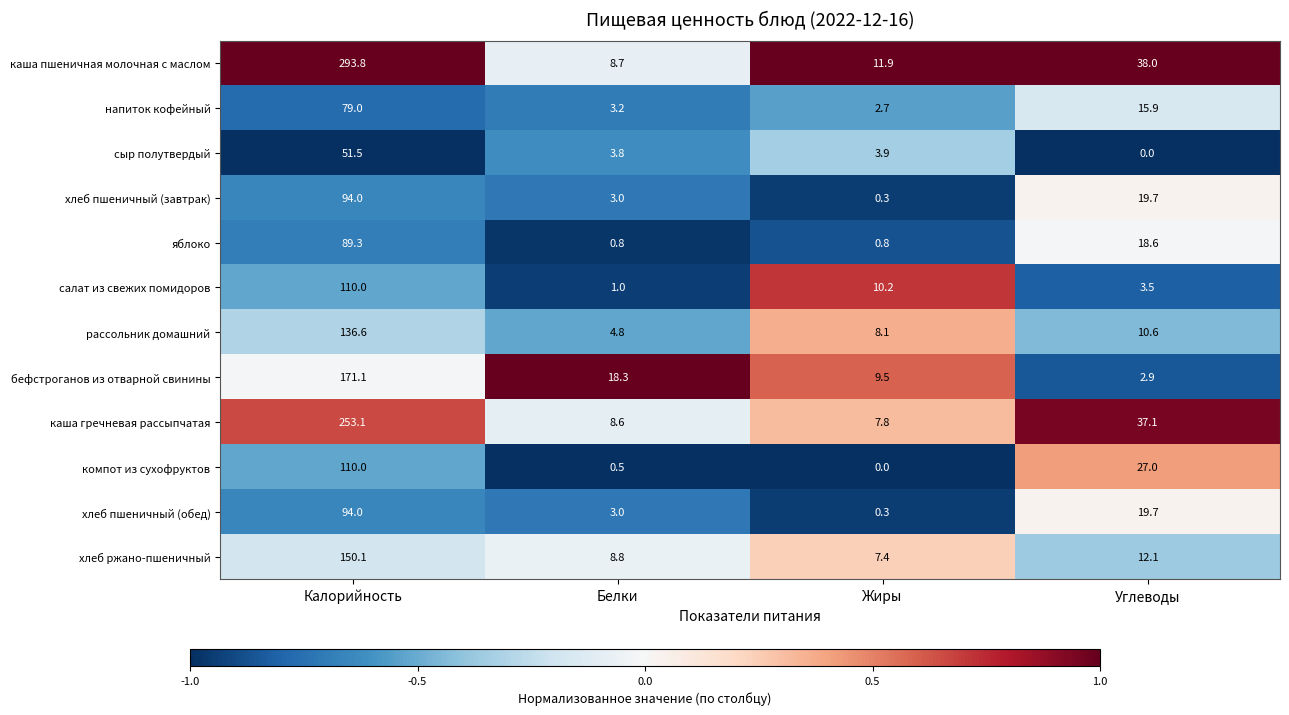

At which label does рассольник домашний reach its minimum?

Белки